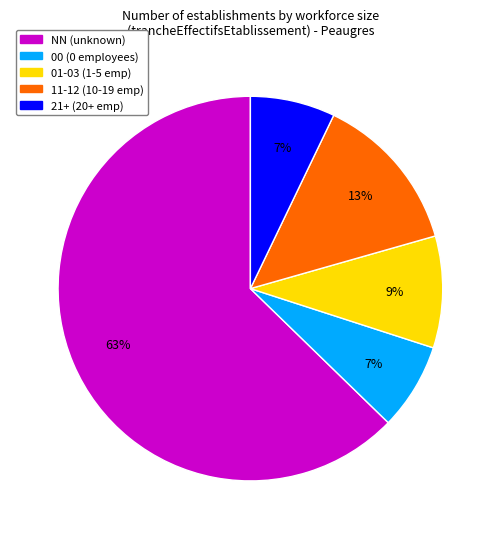

Is there a majority slice in this chart?

Yes